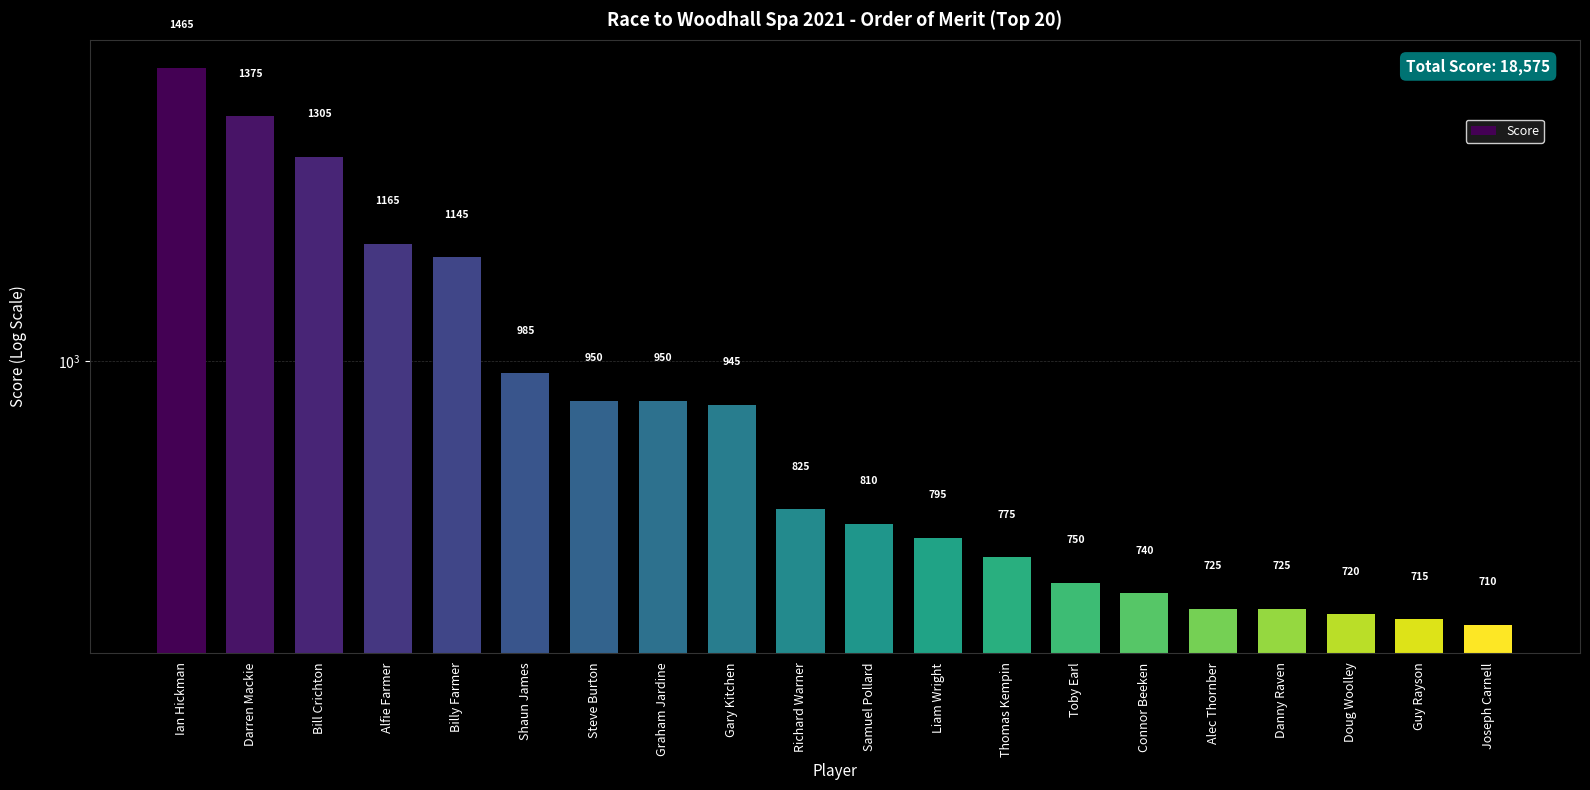

Reading left to right, extract all data points from this chart.

1465	1375	1305	1165	1145	985	950	950	945	825	810	795	775	750	740	725	725	720	715	710